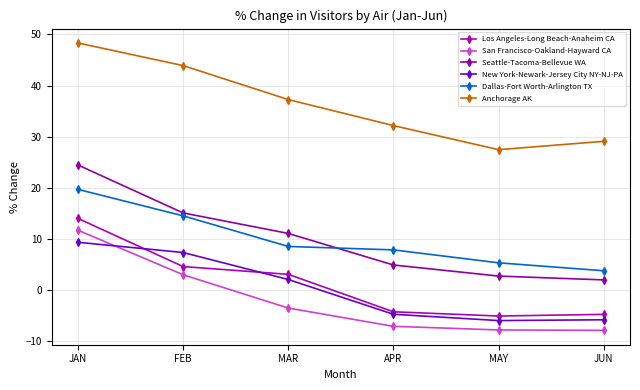

Rank the categories by Anchorage AK value from lowest to highest.

MAY, JUN, APR, MAR, FEB, JAN